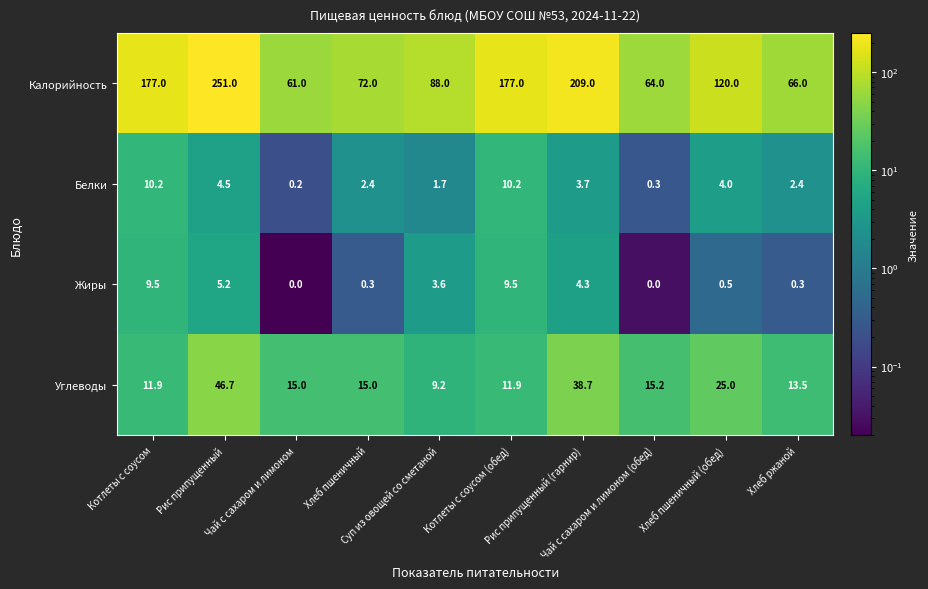

Which series has the largest total across all categories?

Калорийность